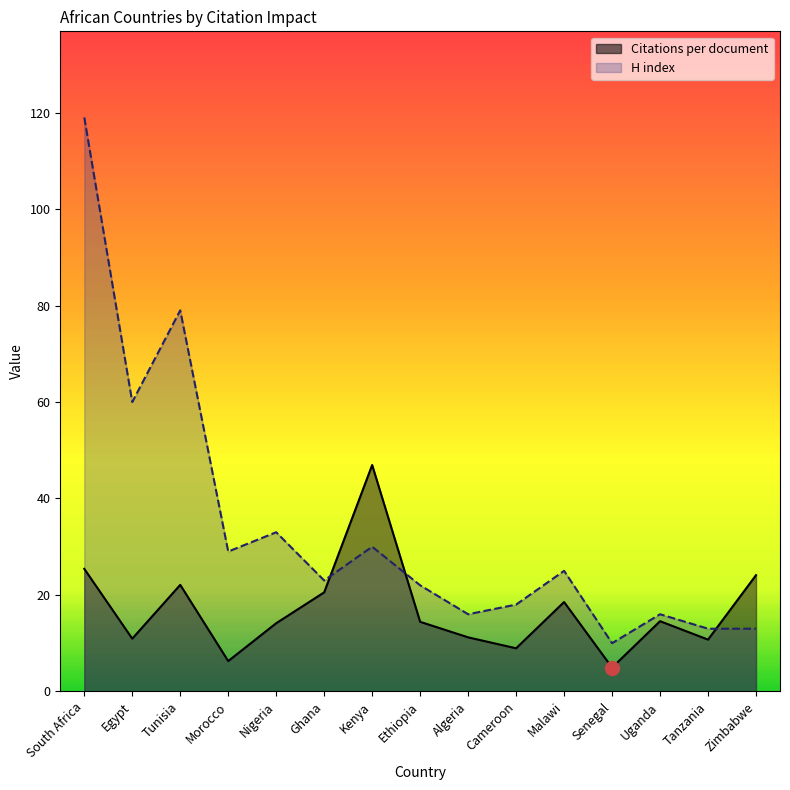

At which category does the chart reach its minimum across all series?

Senegal